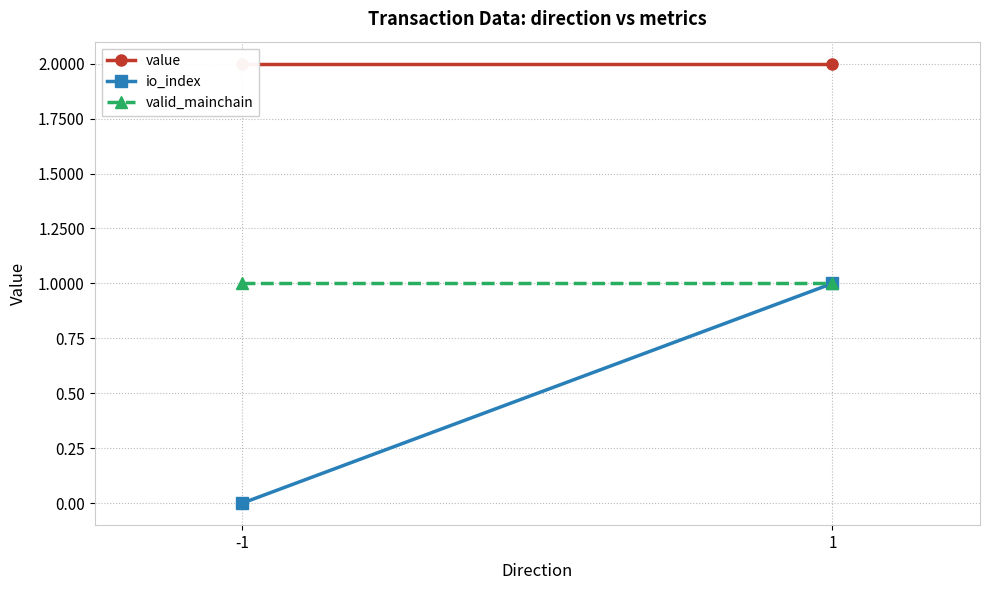

Which series changed the most between -1 and 1?

io_index